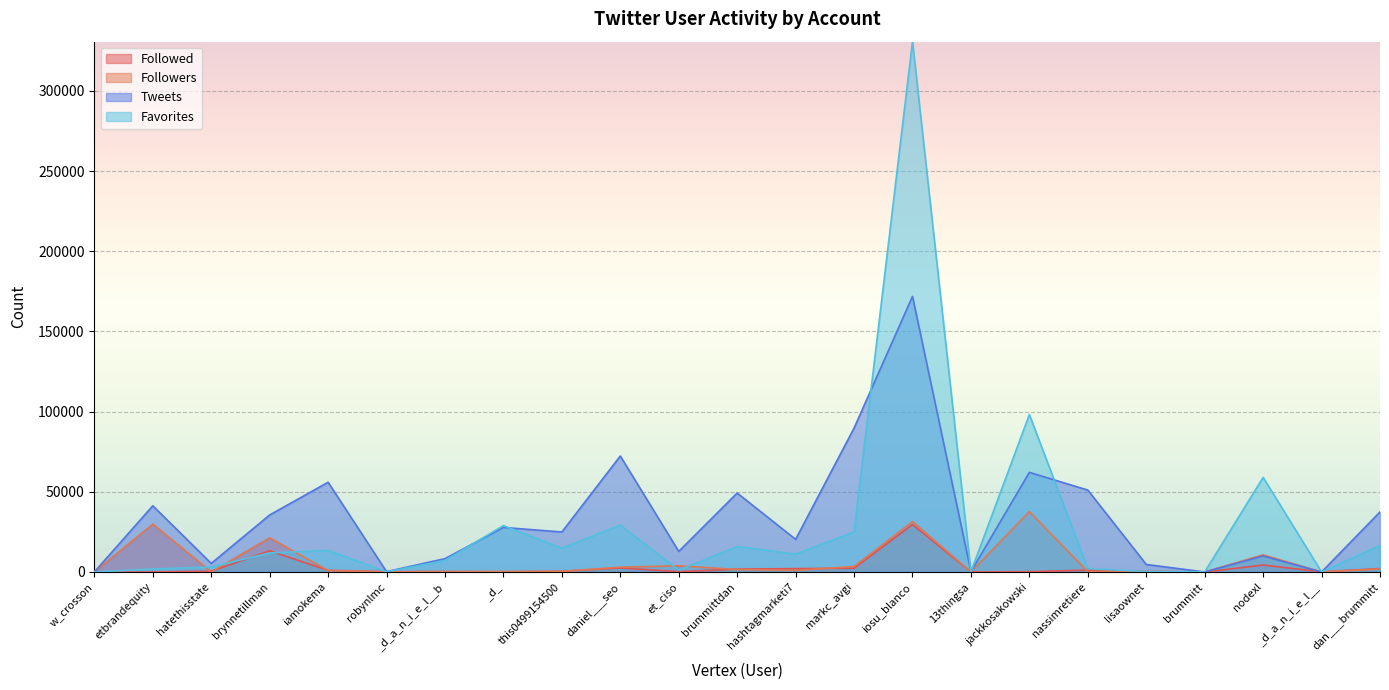

How many data points in Followers are above 865?

11